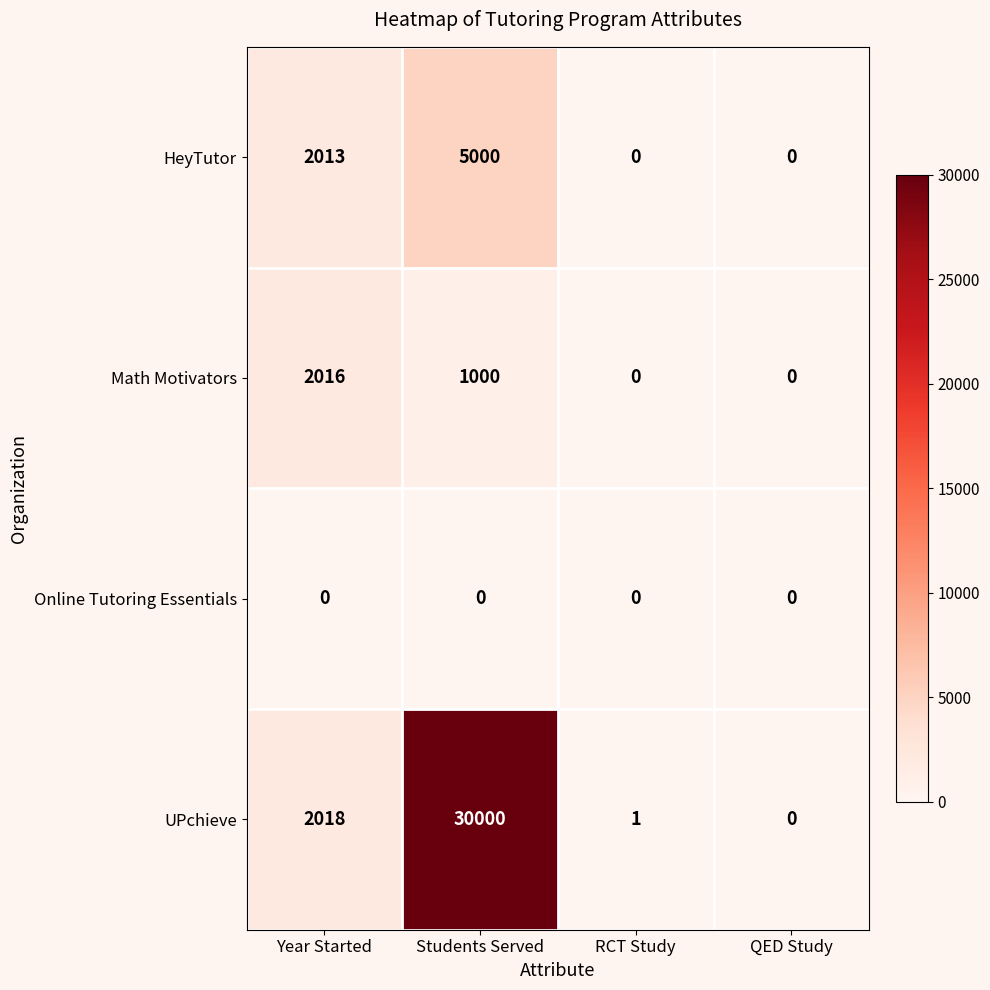

Is it true that Math Motivators equals -1281 at QED Study?

False